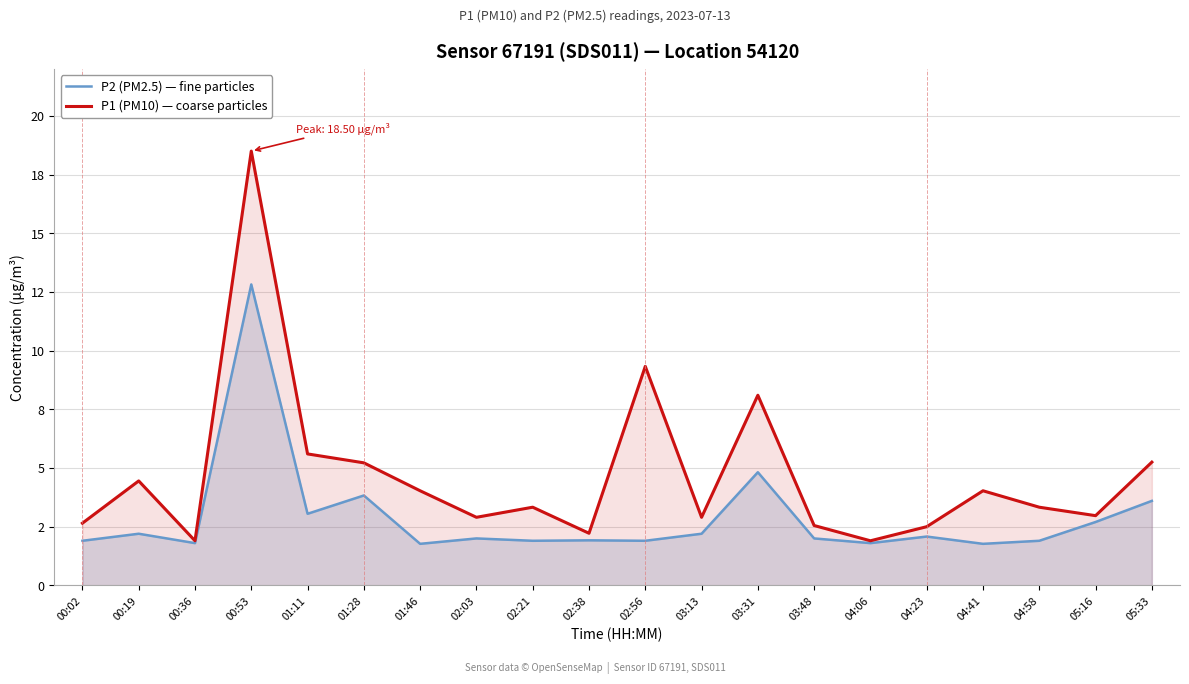

What position from the left is 03:48?

14